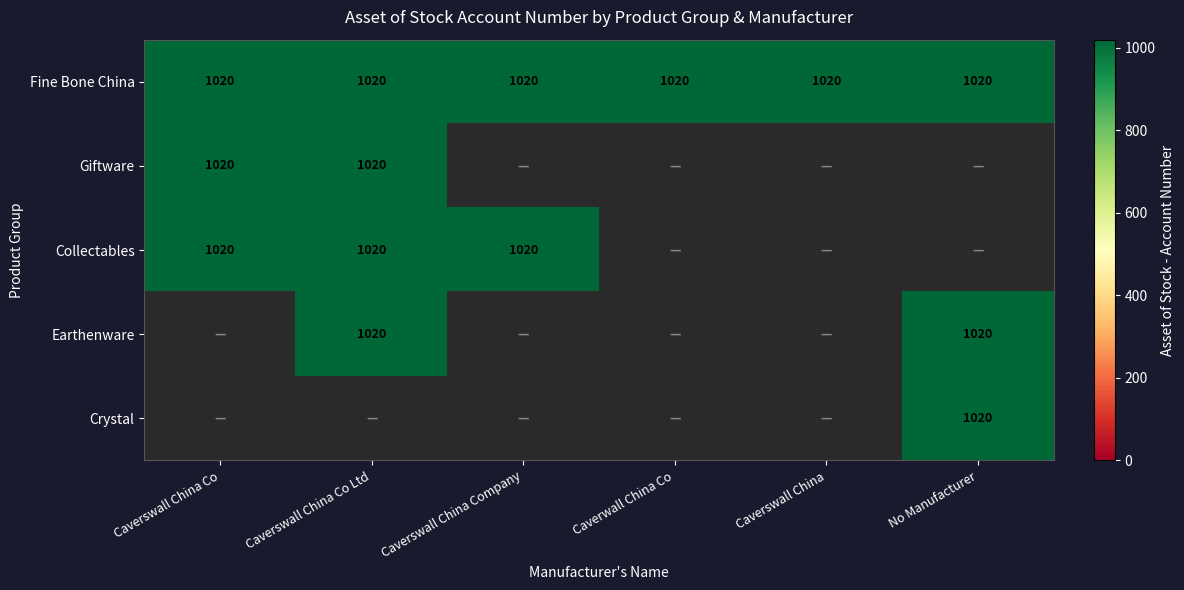

Which series has the largest total across all categories?

Fine Bone China